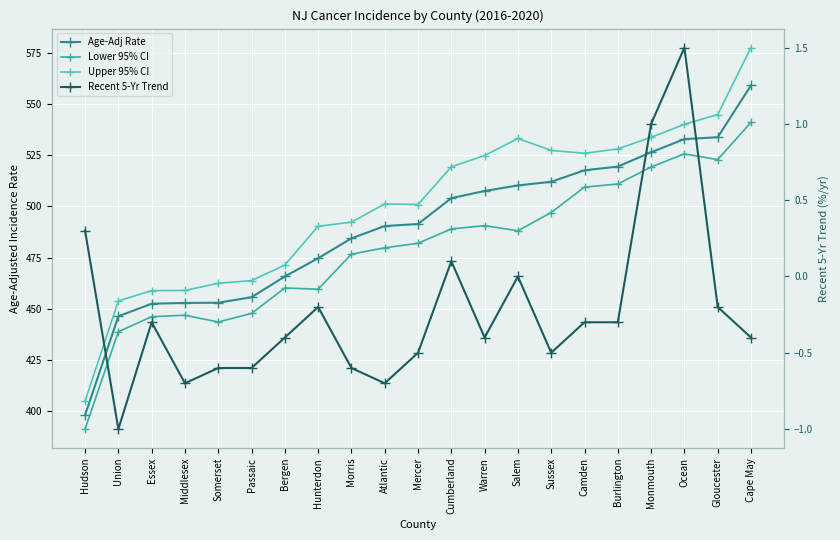

What is the sum of the Upper 95% CI values at Mercer and Essex?

959.8